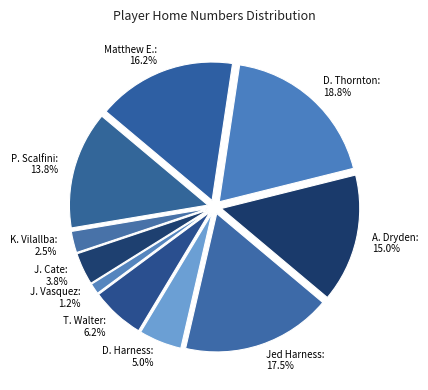

To the nearest percent, what is the difference between the Daniel Thornton #15 and Pascal Scalfini #11 slice percentages?

5%